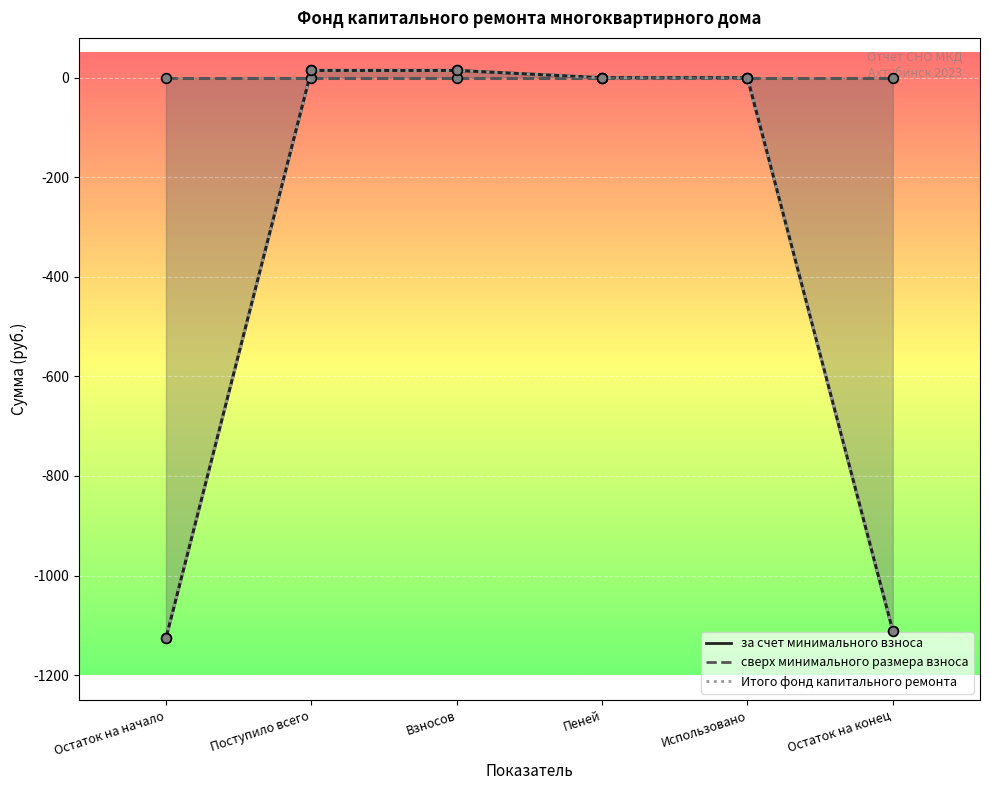

What is the difference between the maximum and minimum values?

1140.5